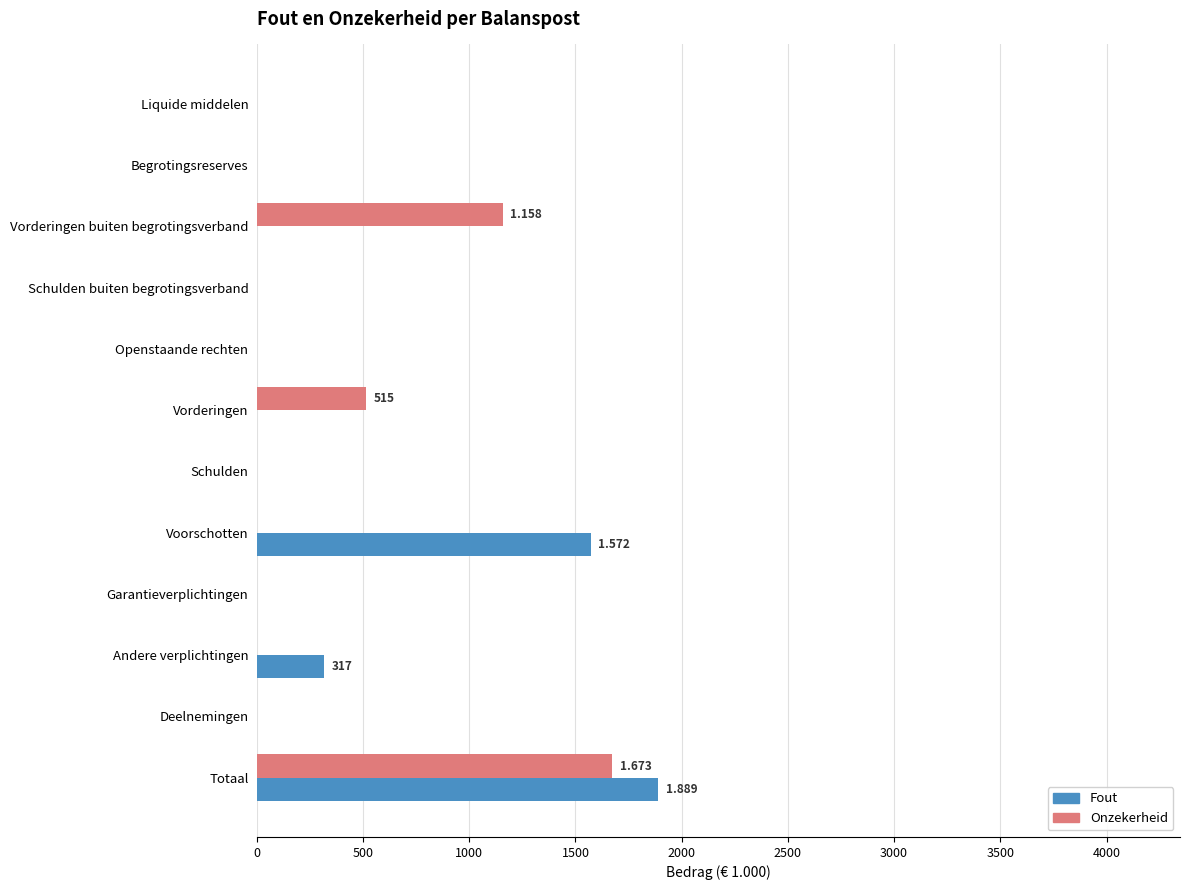

What is the average value of the Onzekerheid series?

279